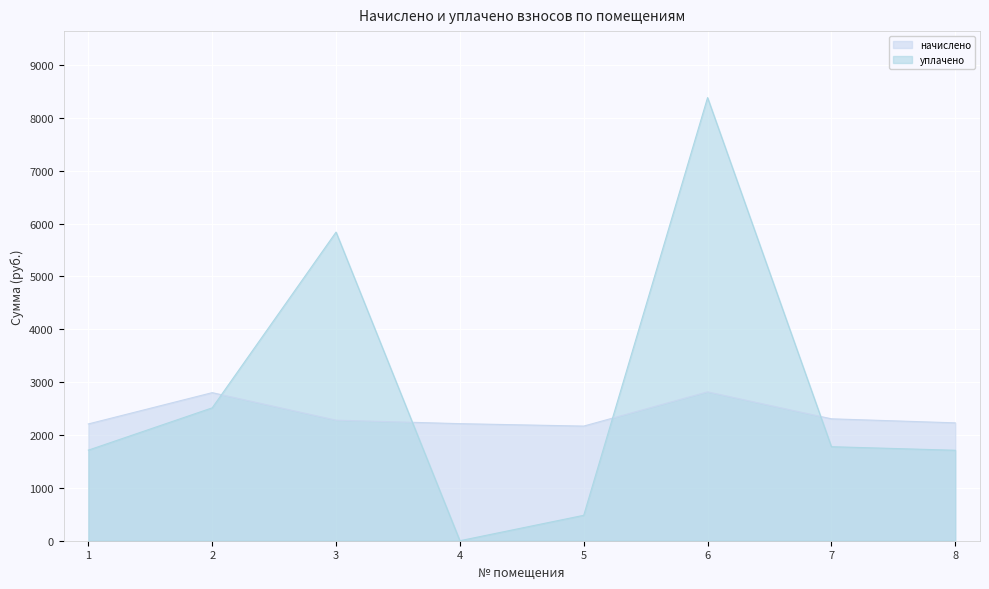

Reading right to left, transcribe all the data shown in this chart.

начислено: 8=2230.0	7=2306.5	6=2816.8	5=2168.8	4=2214.7	3=2281.1	2=2801.5	1=2209.6
уплачено: 8=1711.6	7=1779.0	6=8384.0	5=481.0	4=0.0	3=5839.2	2=2514.0	1=1713.8